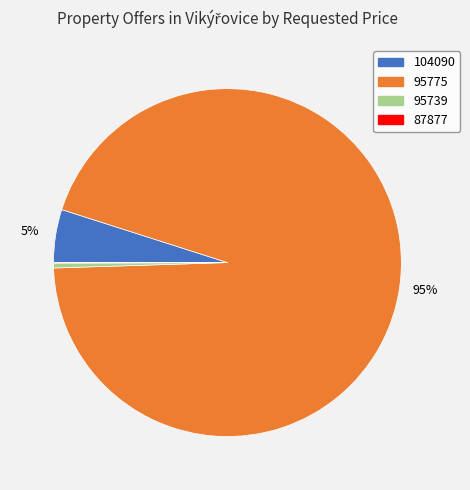

True or false: 95775 accounts for 95% of the total.

True